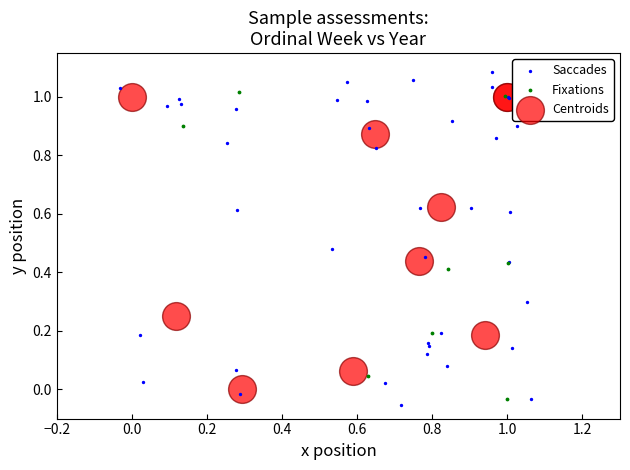

Which series has the widest spread of Y values?

Saccades